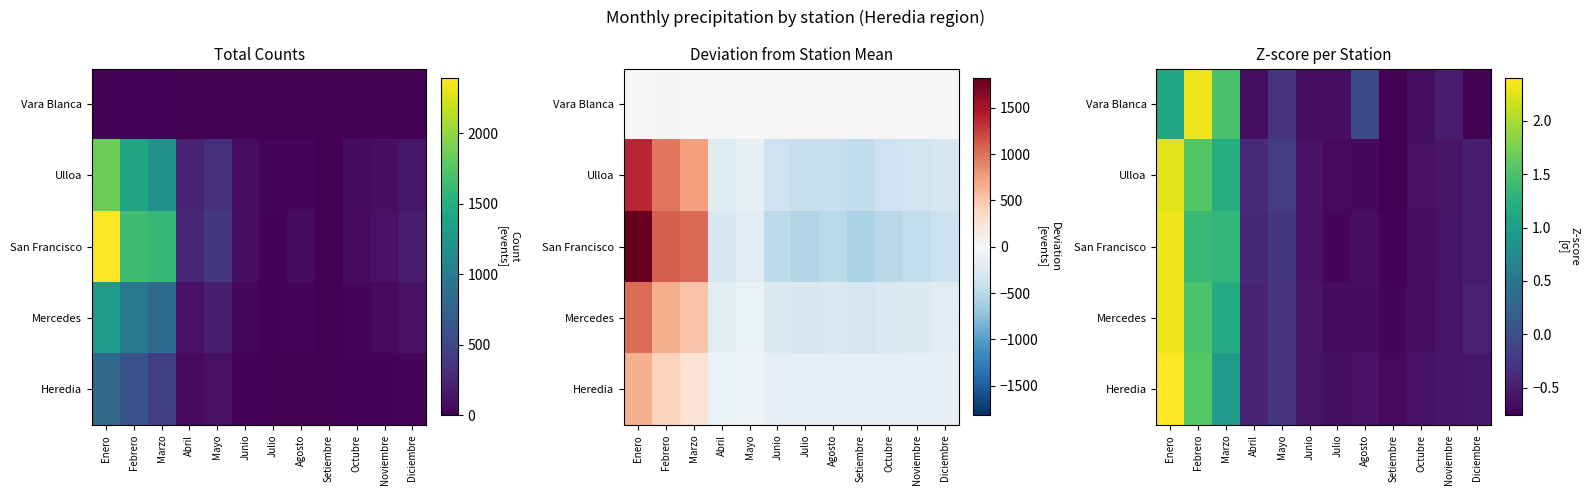

Is it true that Ulloa equals -0.2 at Setiembre?

False